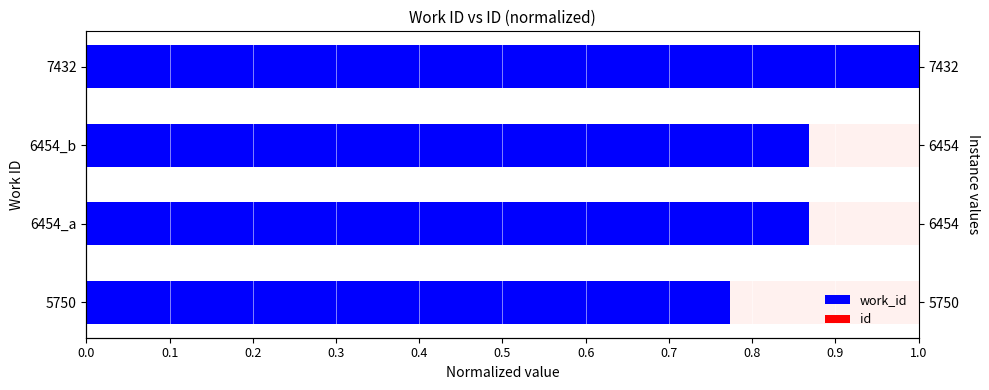

Read the work_id value at 6454_a.

0.9